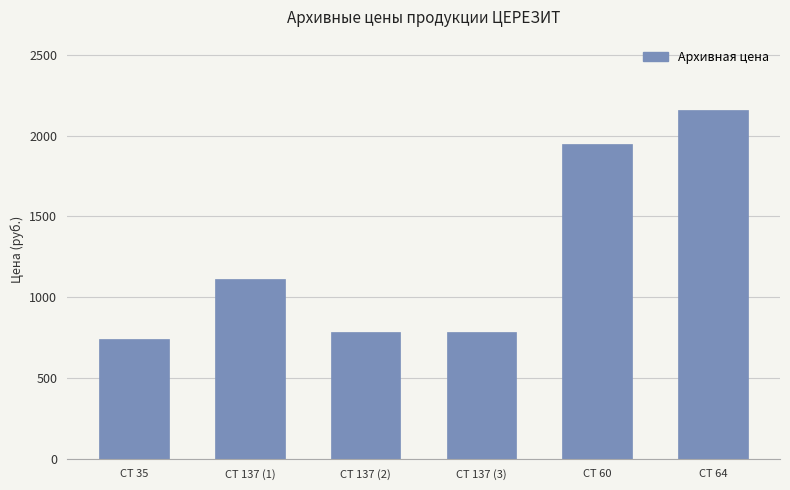

What is the change in value from CT 60 to CT 64?

+210